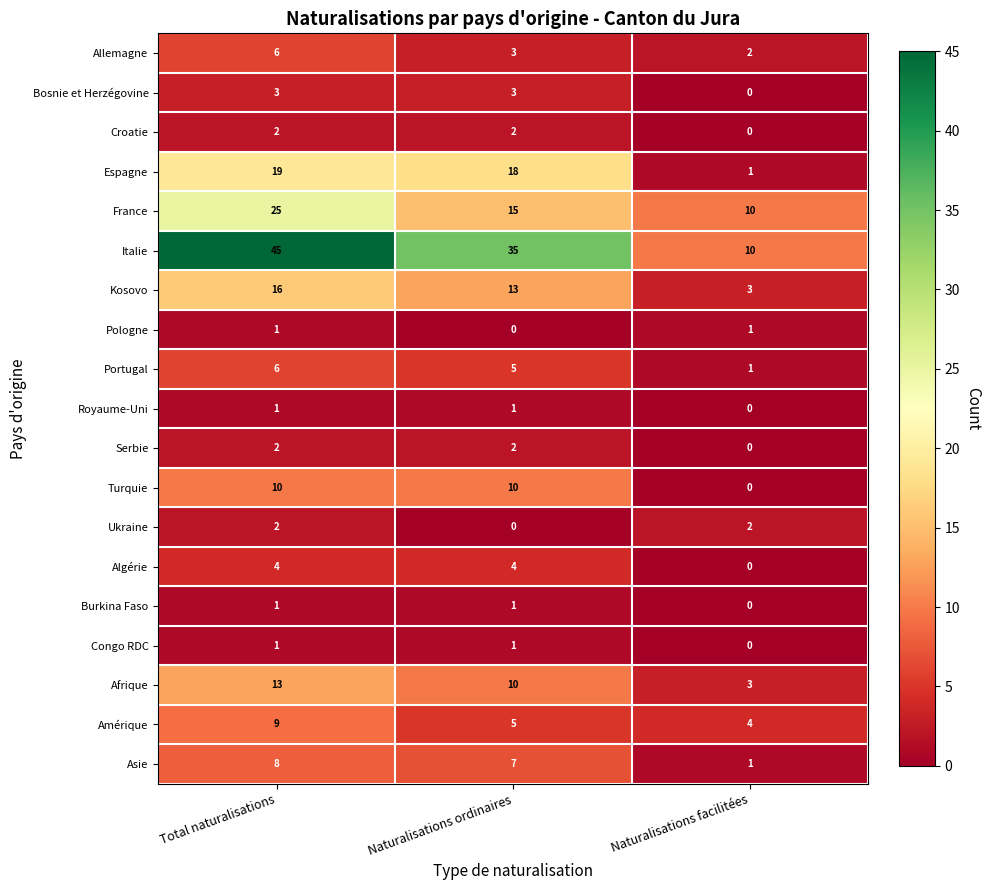

Rank the categories by Asie value from lowest to highest.

Naturalisations facilitées, Naturalisations ordinaires, Total naturalisations